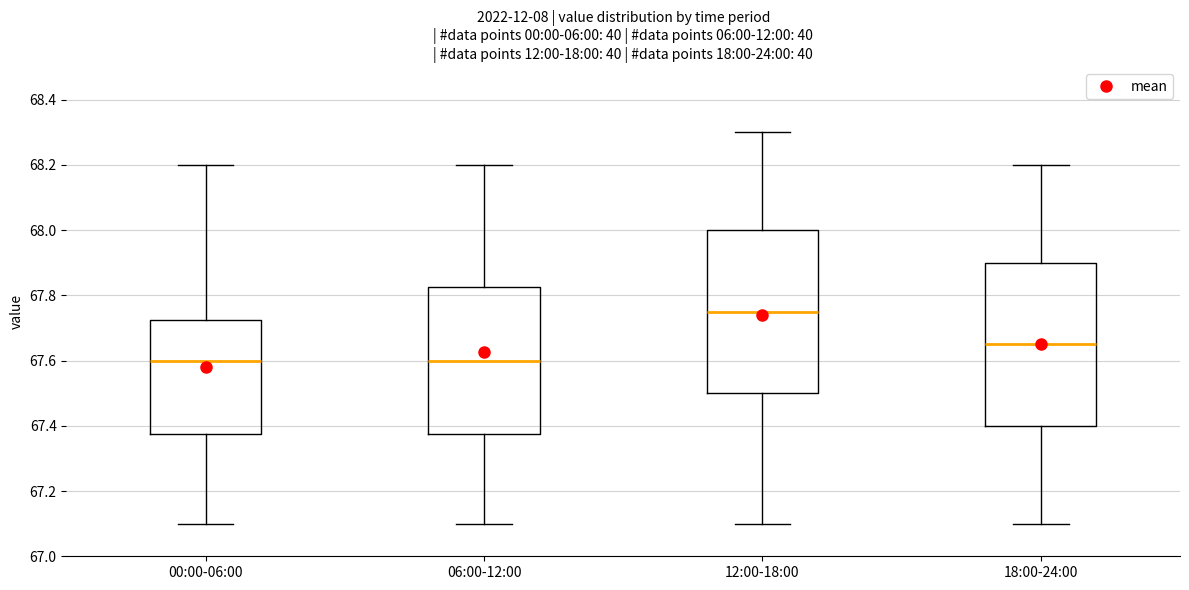

Reading left to right, transcribe this box plot: for each box, give where its median line is, the range the box spans, and where its two whiskers end, as read against the y-axis. The values are not printed on the chart, so give them approximately, as read against the axis.

00:00-06:00: median 67.60, box 67.38 to 67.72, whiskers 67.10 to 68.20
06:00-12:00: median 67.60, box 67.38 to 67.82, whiskers 67.10 to 68.20
12:00-18:00: median 67.76, box 67.50 to 68.00, whiskers 67.10 to 68.30
18:00-24:00: median 67.66, box 67.40 to 67.90, whiskers 67.10 to 68.20